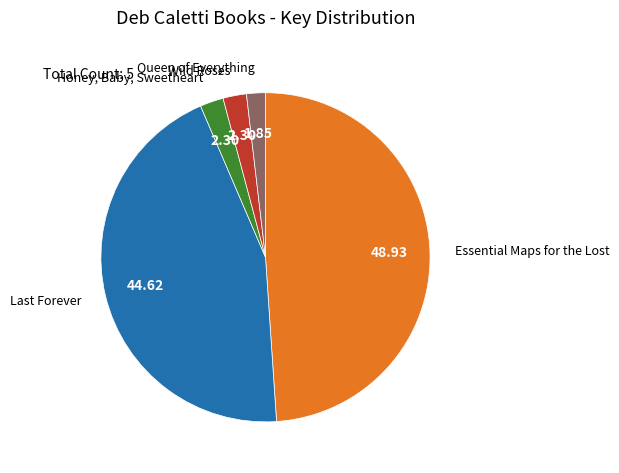

What is the largest slice in the pie chart?

Essential Maps for the Lost